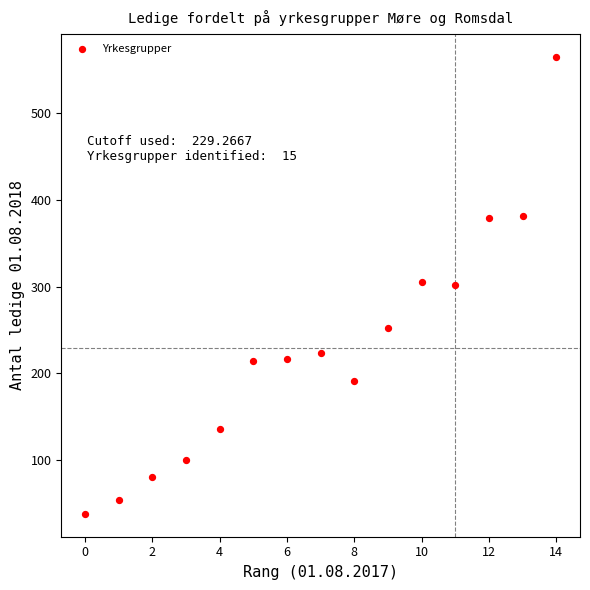

What is the range of Y values (max minus min)?

527